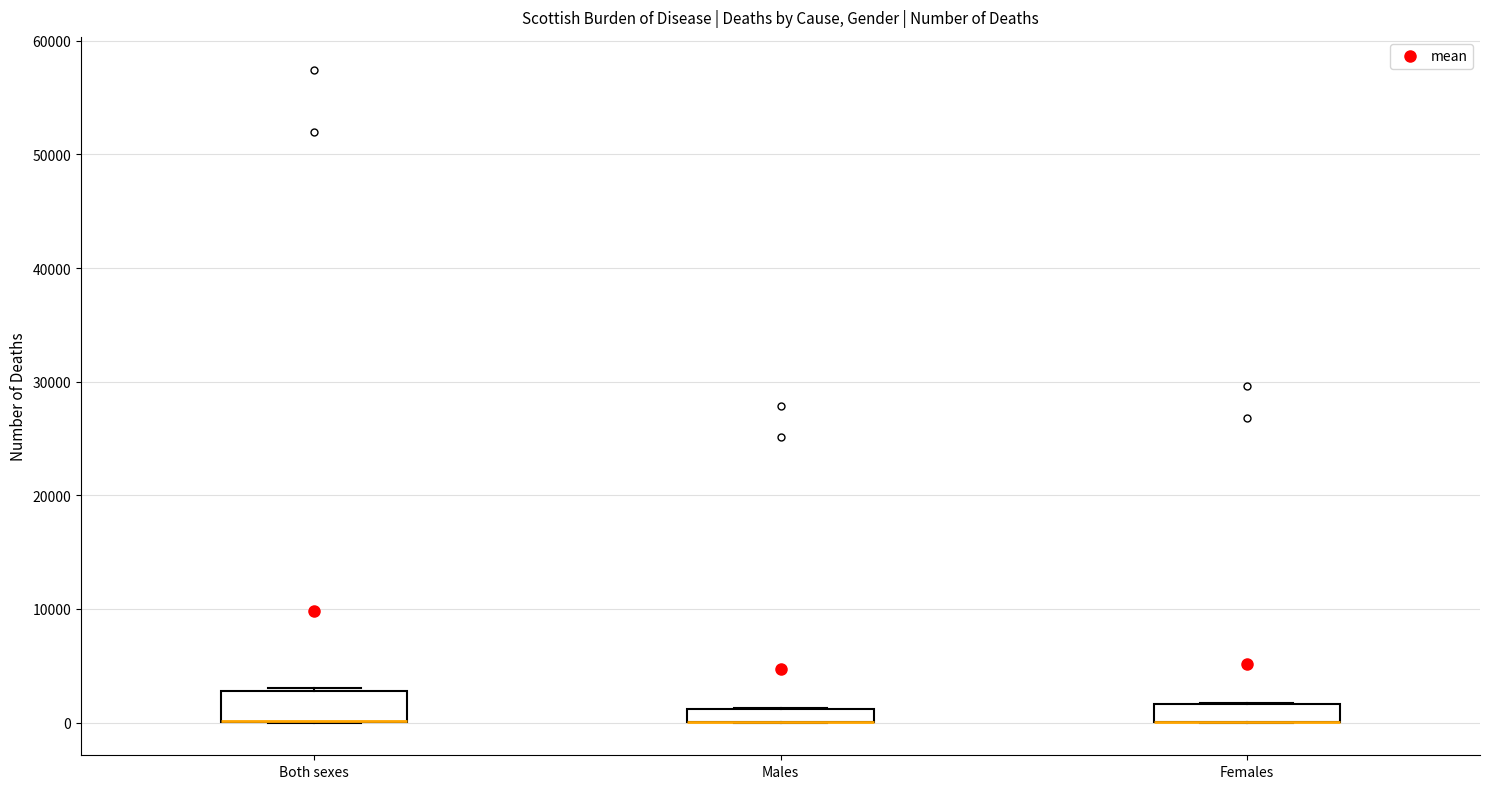

Which box is the tallest, from its lower edge to its upper edge?

Both sexes